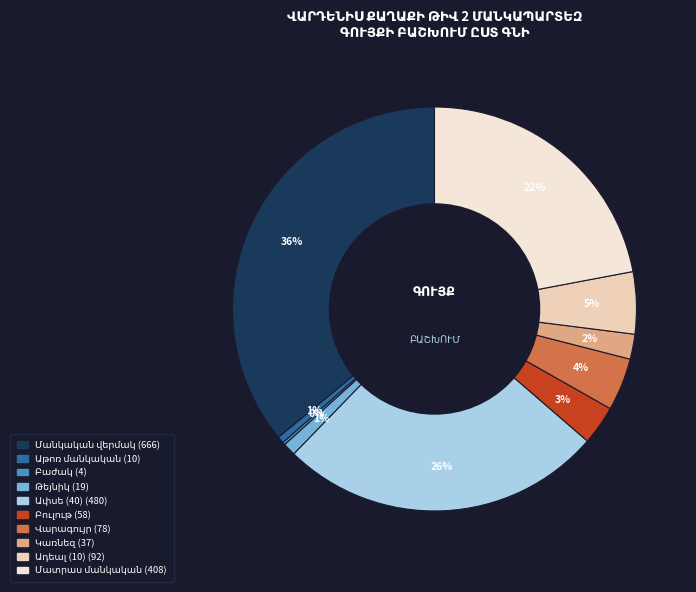

To the nearest percent, what is the average slice percentage?

10%